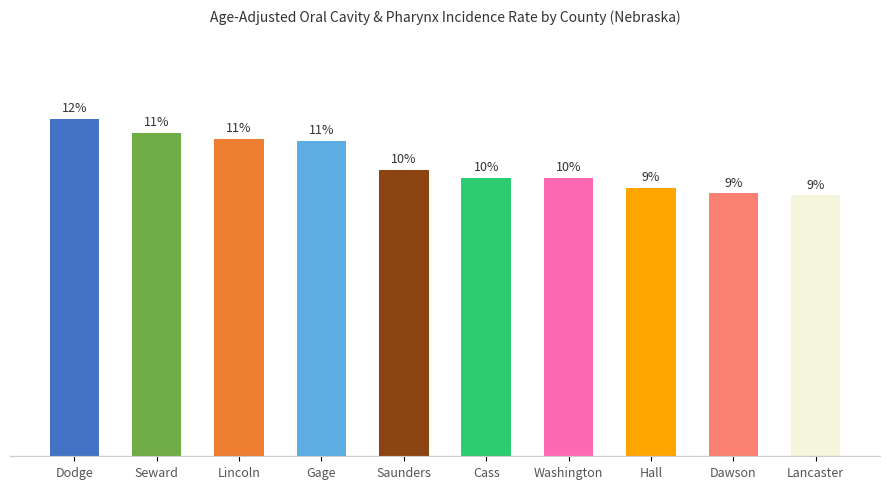

What is the label of the 5th bar from the right?

Cass